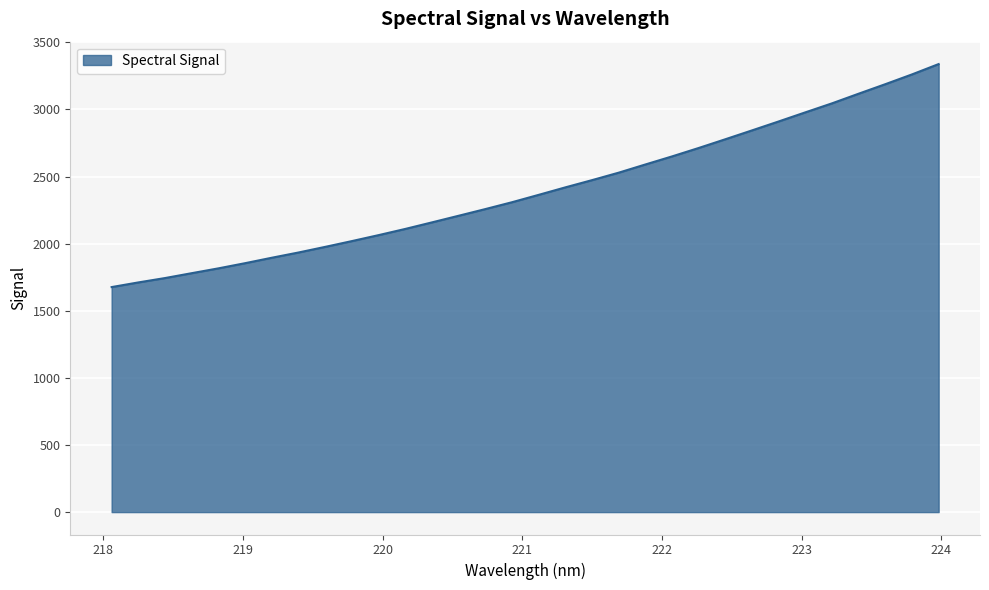

What is the difference between the maximum and minimum values?

1661.6